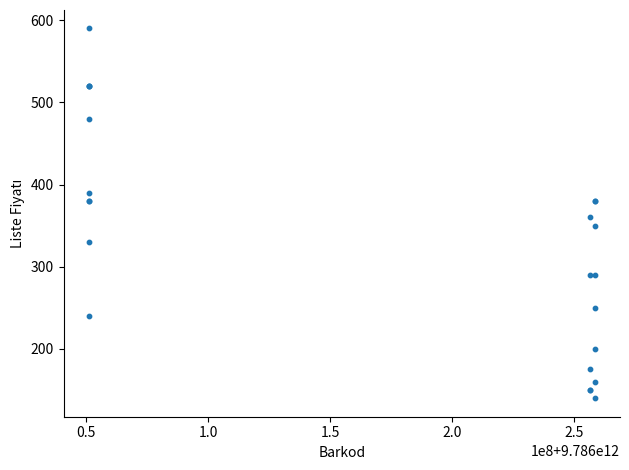

What Y value in the scatter plot is closest to 365?

360